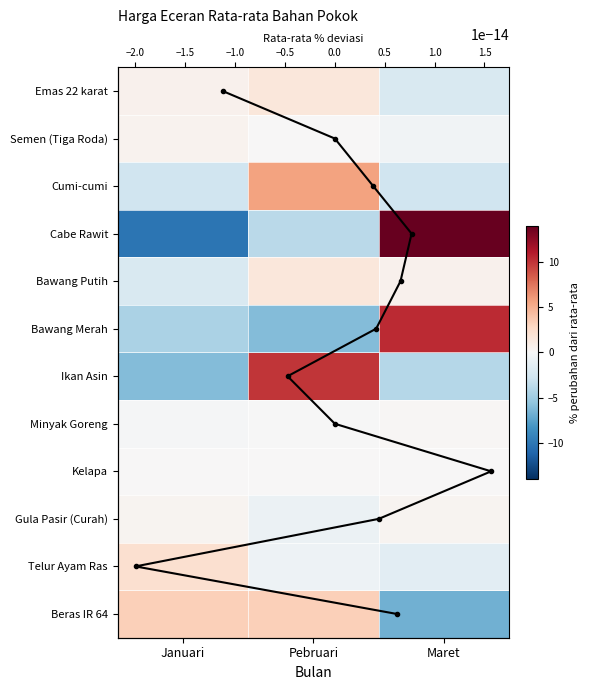

What is the sum of the Telur Ayam Ras values at Maret and Pebruari?

-2.2